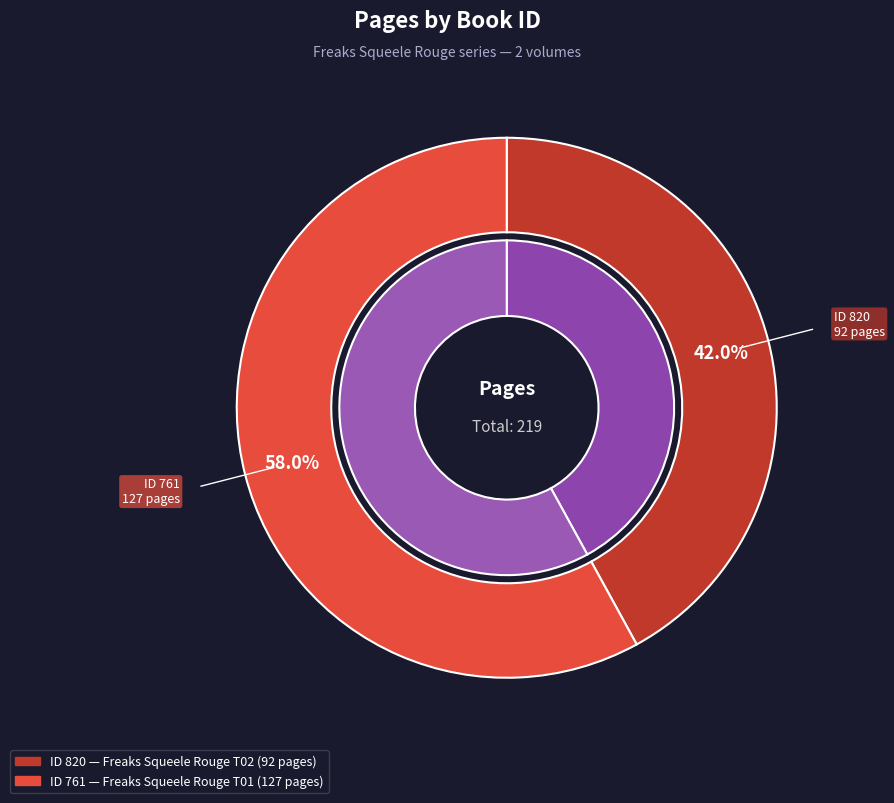

To the nearest percent, what is the combined percentage of 820 and 761?

100%